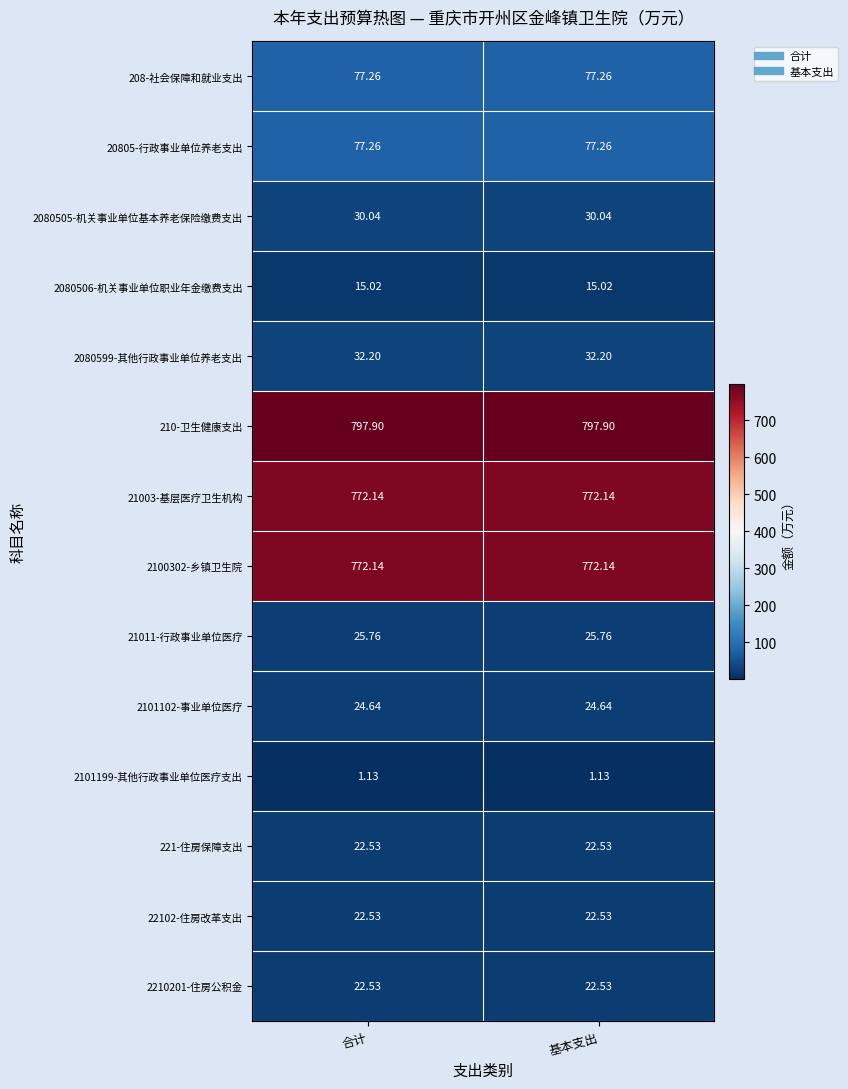

Is the value of 2100302-乡镇卫生院 at 基本支出 greater than the value of 2080506-机关事业单位职业年金缴费支出 at 合计?

Yes